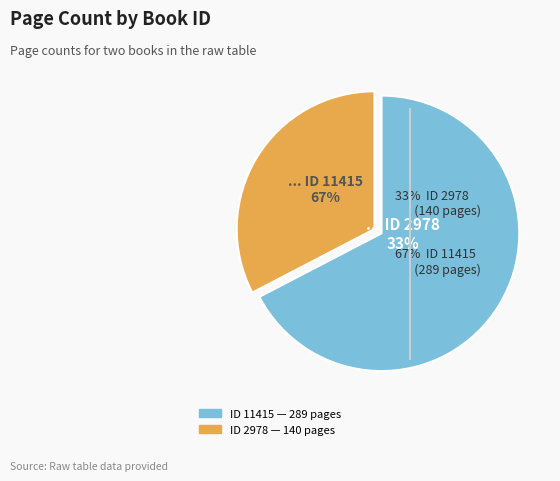

How many segments does this pie chart have?

2